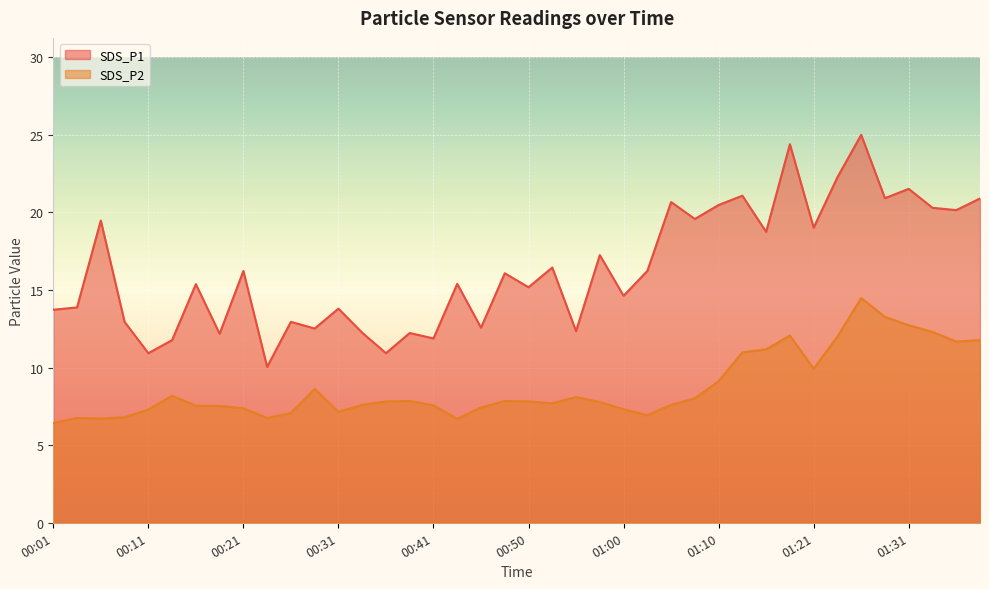

What is the label of the 23rd point from the right?

00:43